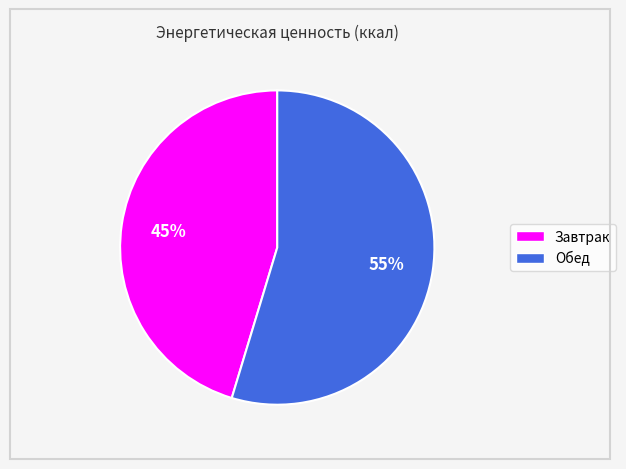

What percentage is the Обед slice, to the nearest percent?

55%